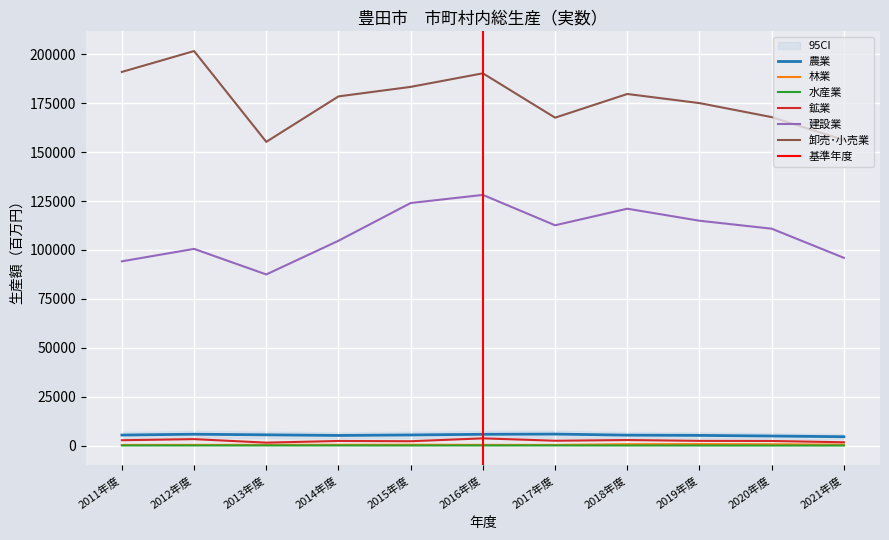

What is the difference between the maximum and minimum values in the 水産業 series?

44